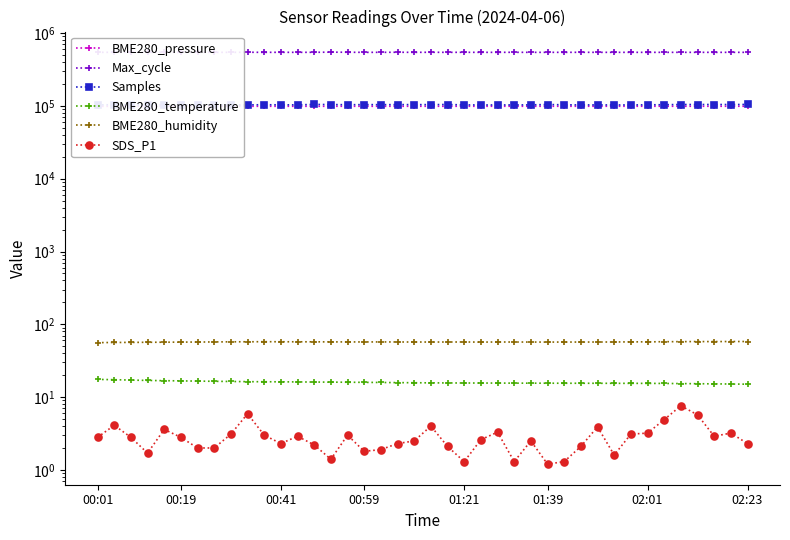

What is the total value across all series at 30?

747466.7